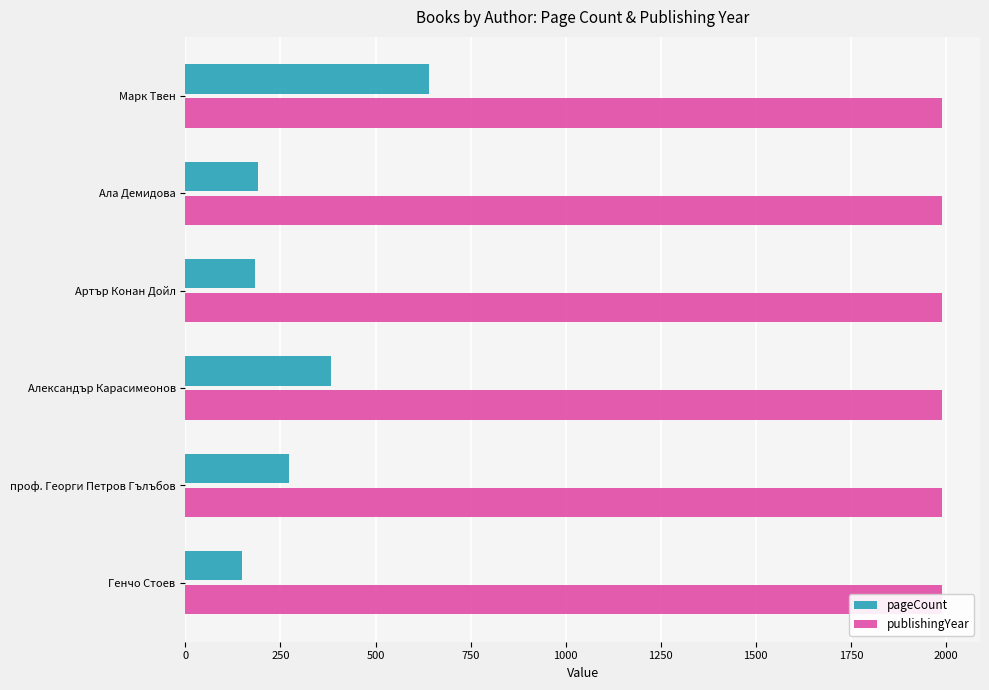

How many series are shown in this chart?

2